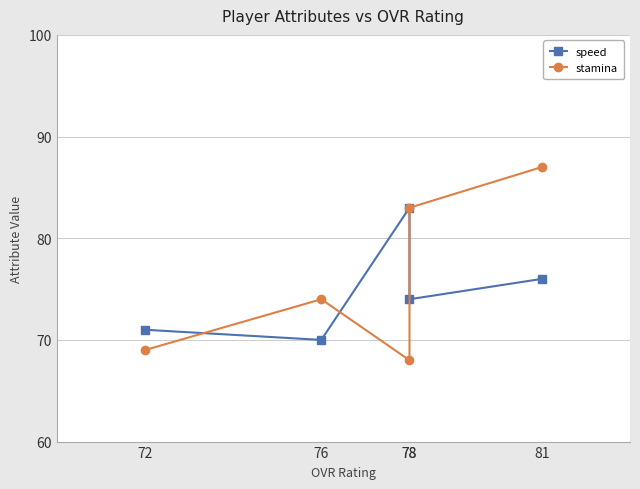

True or false: speed and stamina intersect in this chart.

True